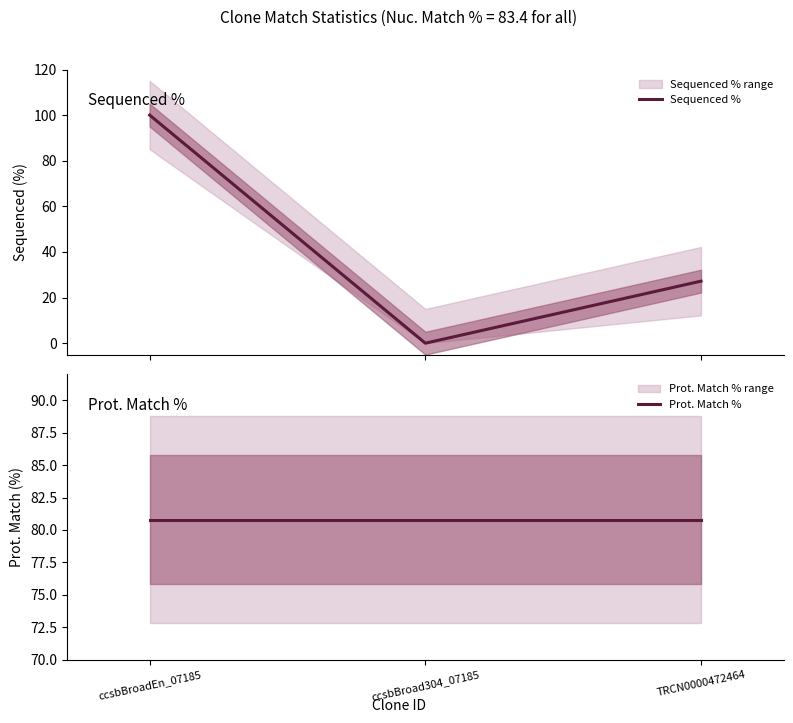

What position from the left is ccsbBroadEn_07185?

1